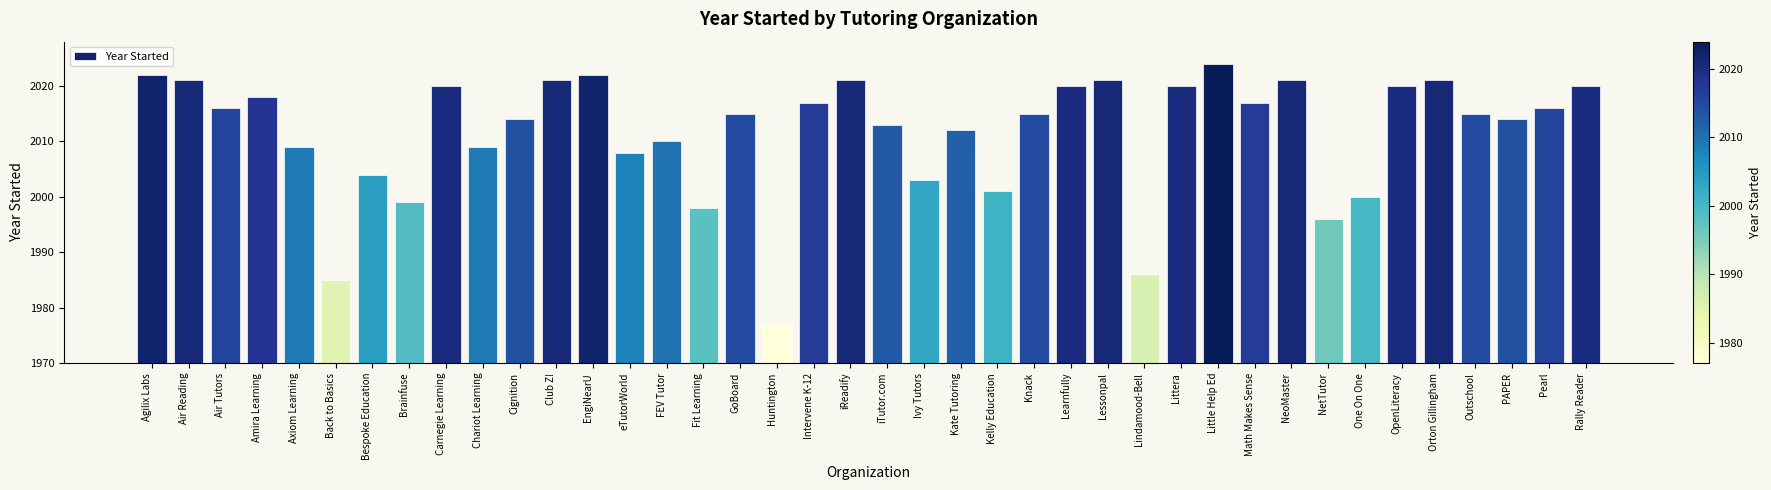

How many categories are shown in the chart?

40